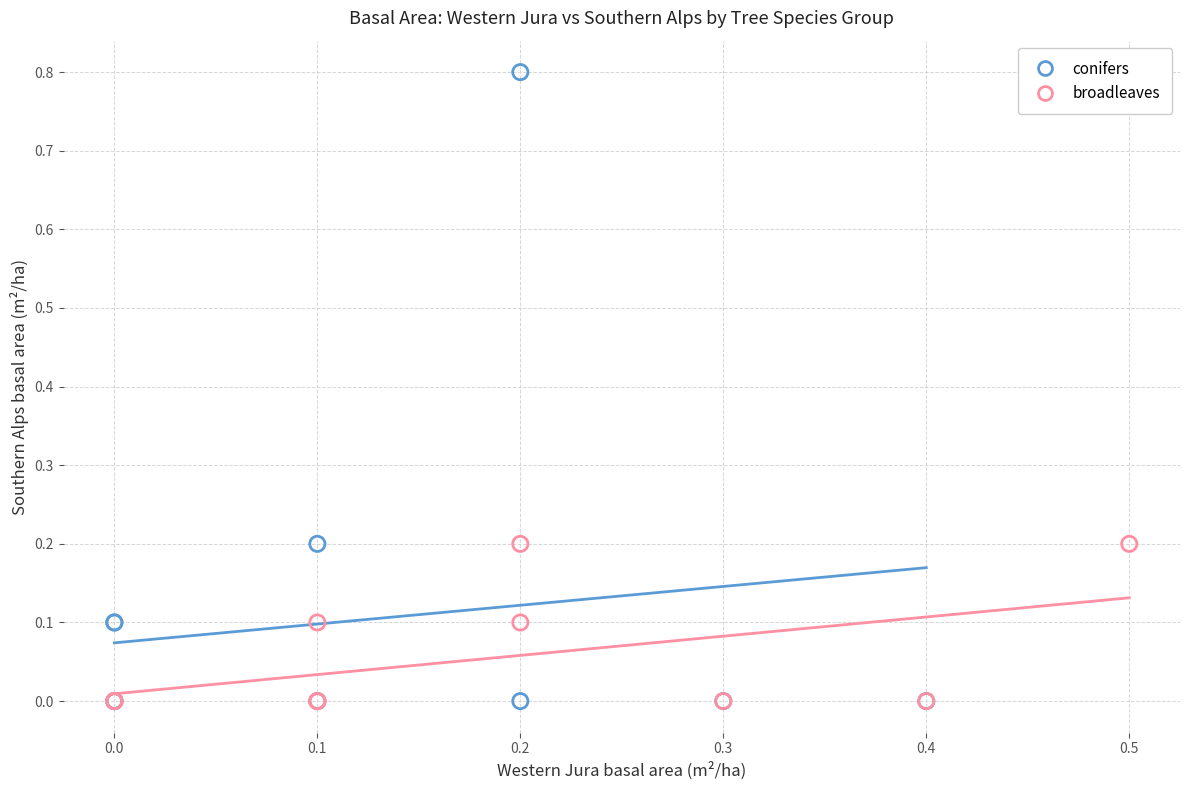

Which series reaches the maximum Y coordinate?

conifers